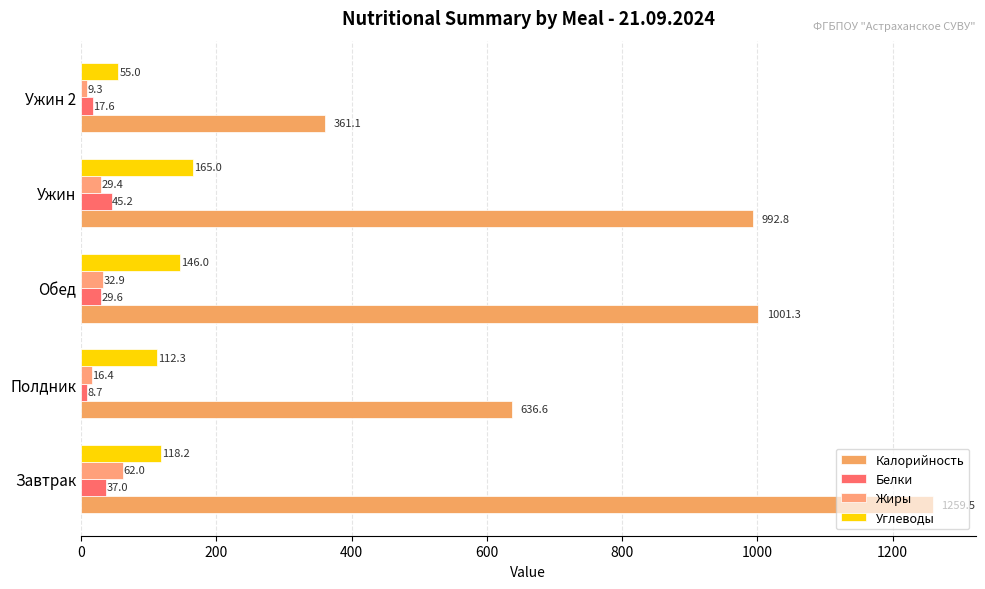

List the labels in order of Жиры value, largest first.

Завтрак, Обед, Ужин, Полдник, Ужин 2